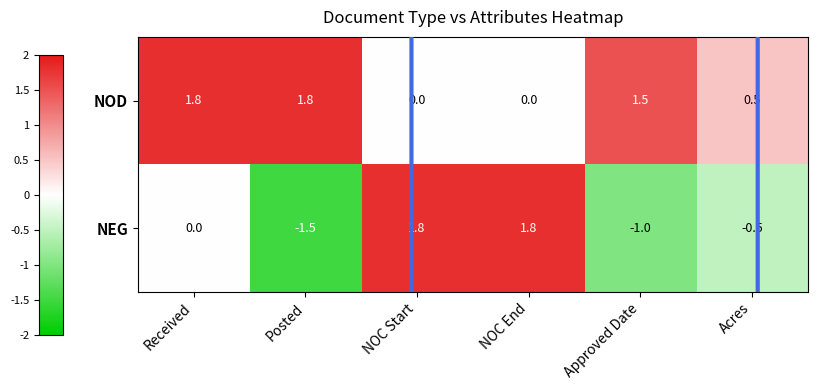

Read the NEG value at Posted.

-1.5